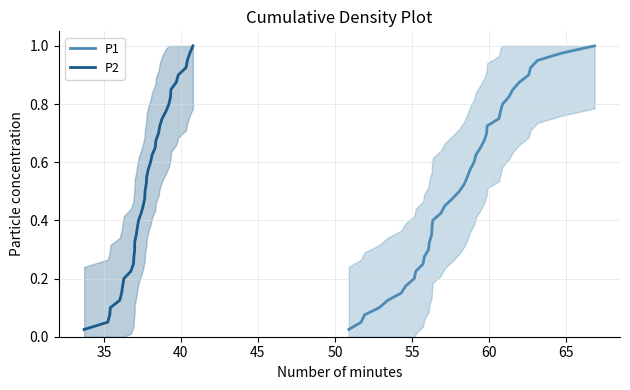

How many data points does each series have?

40